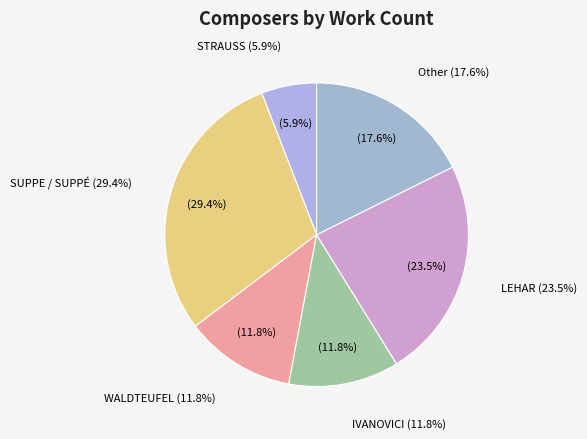

Does STRAUSS account for over 50% of the chart?

No